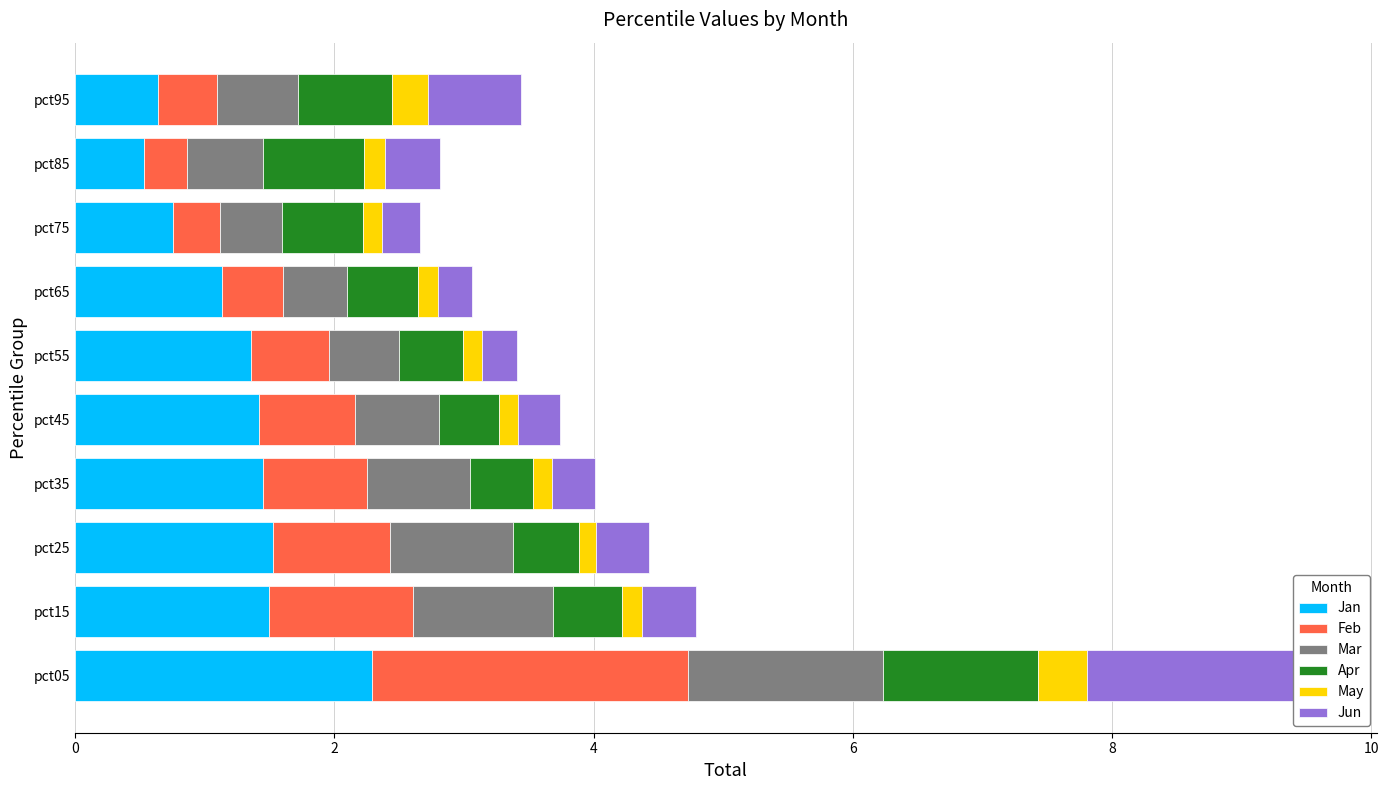

The Apr series shows 0.3 at pct55. True or false?

False